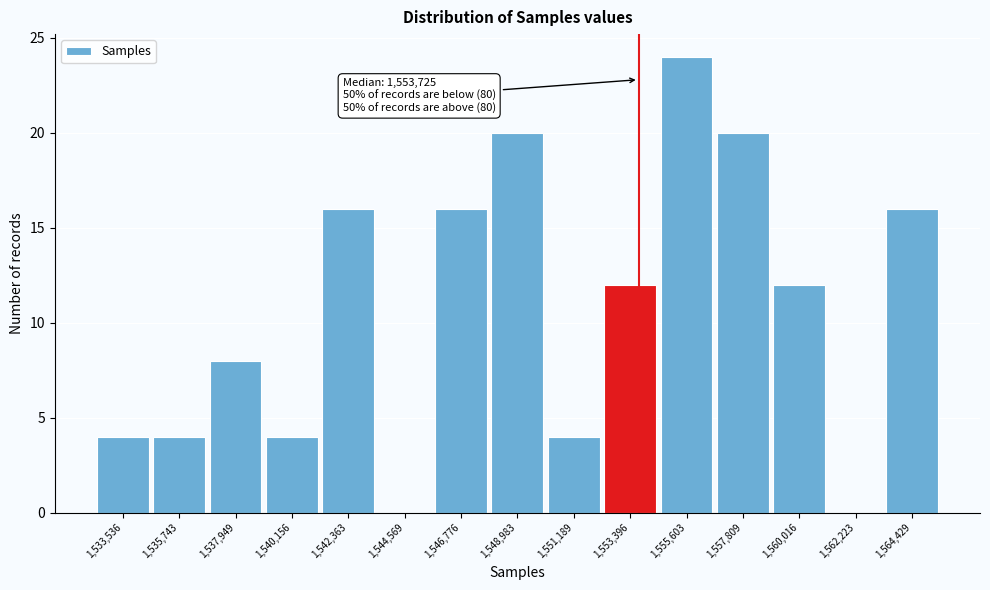

Which range on the x-axis has the tallest bar?

1554500 to 1556500